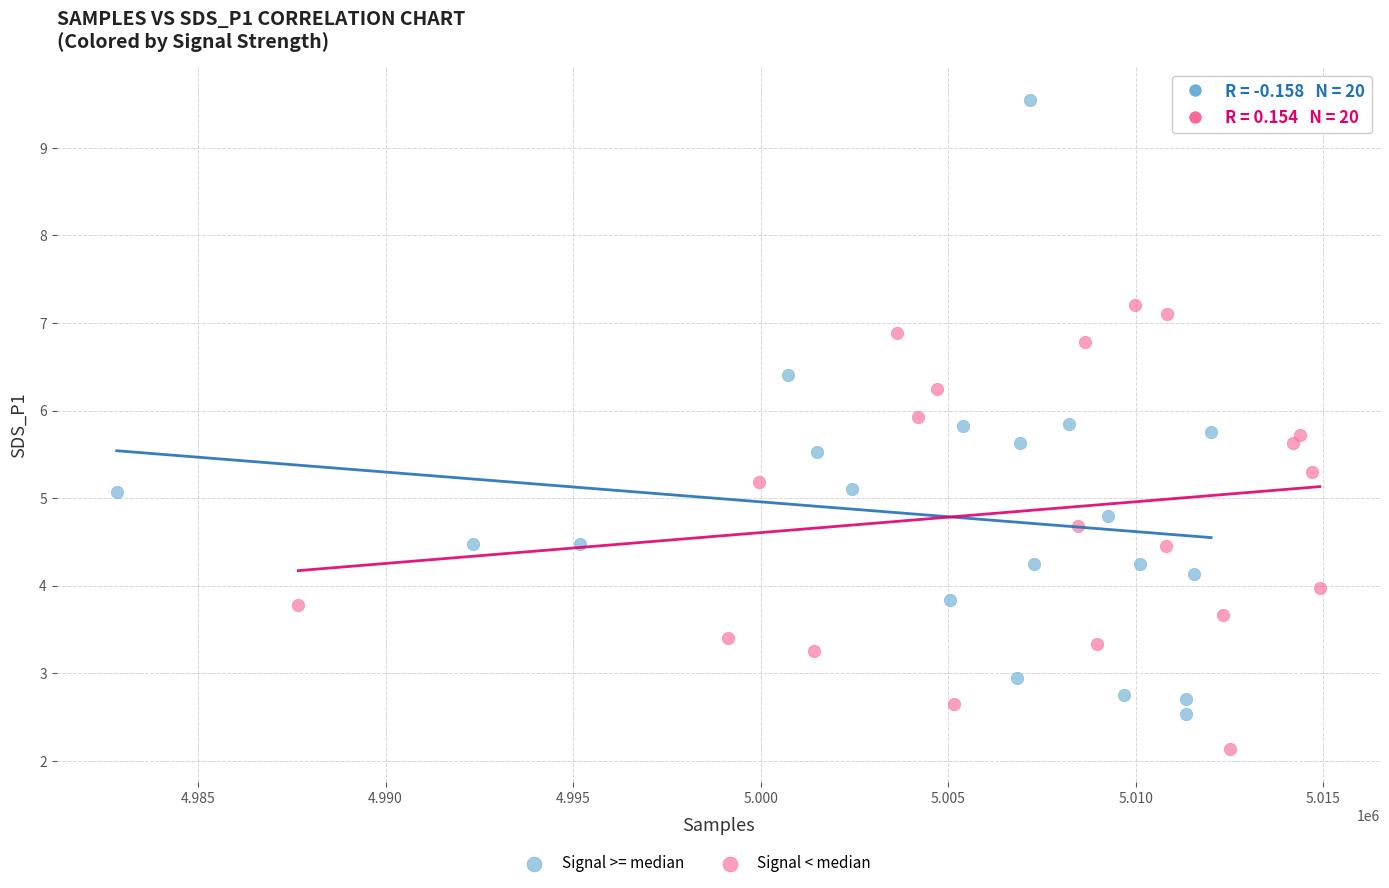

Which series reaches the minimum Y coordinate?

Signal < median